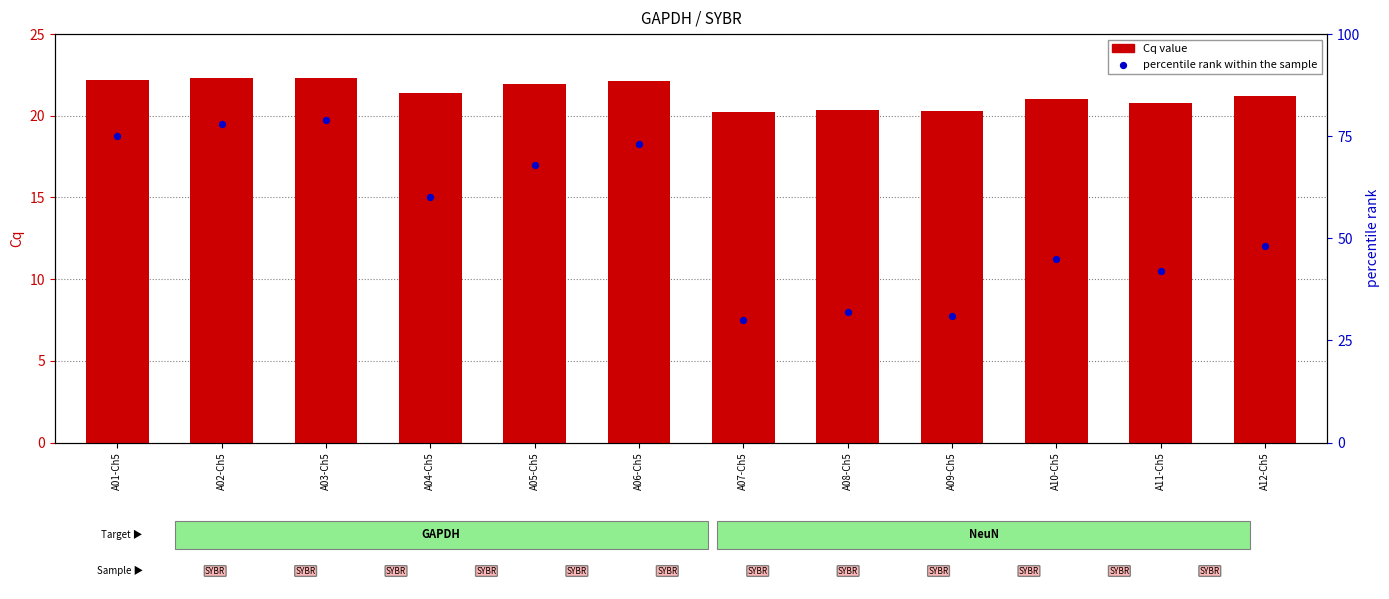

Which series has the largest total across all categories?

percentile rank within the sample